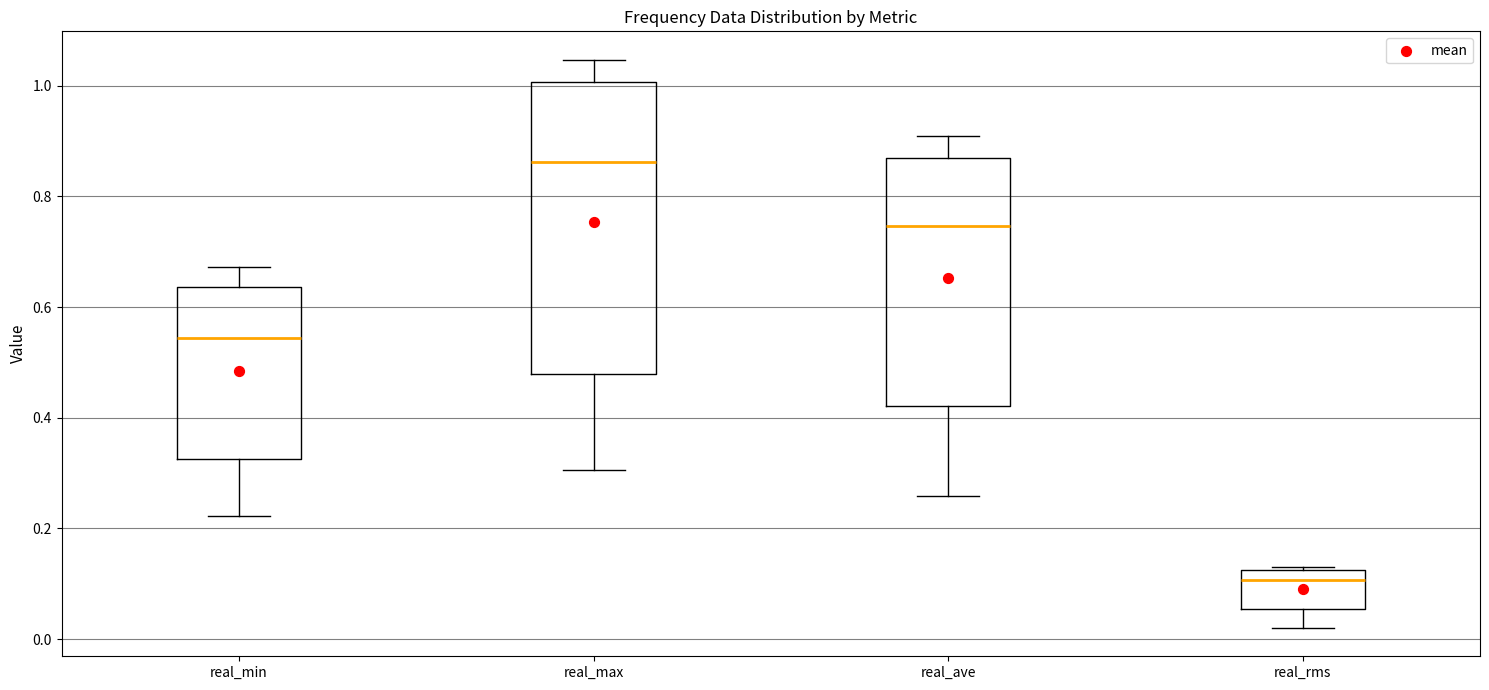

Reading left to right, transcribe this box plot: for each box, give where its median line is, the range the box spans, and where its two whiskers end, as read against the y-axis. The values are not printed on the chart, so give them approximately, as read against the axis.

real_min: median 0.54, box 0.32 to 0.64, whiskers 0.22 to 0.68
real_max: median 0.86, box 0.48 to 1.00, whiskers 0.30 to 1.04
real_ave: median 0.74, box 0.42 to 0.88, whiskers 0.26 to 0.90
real_rms: median 0.10, box 0.06 to 0.12, whiskers 0.02 to 0.12